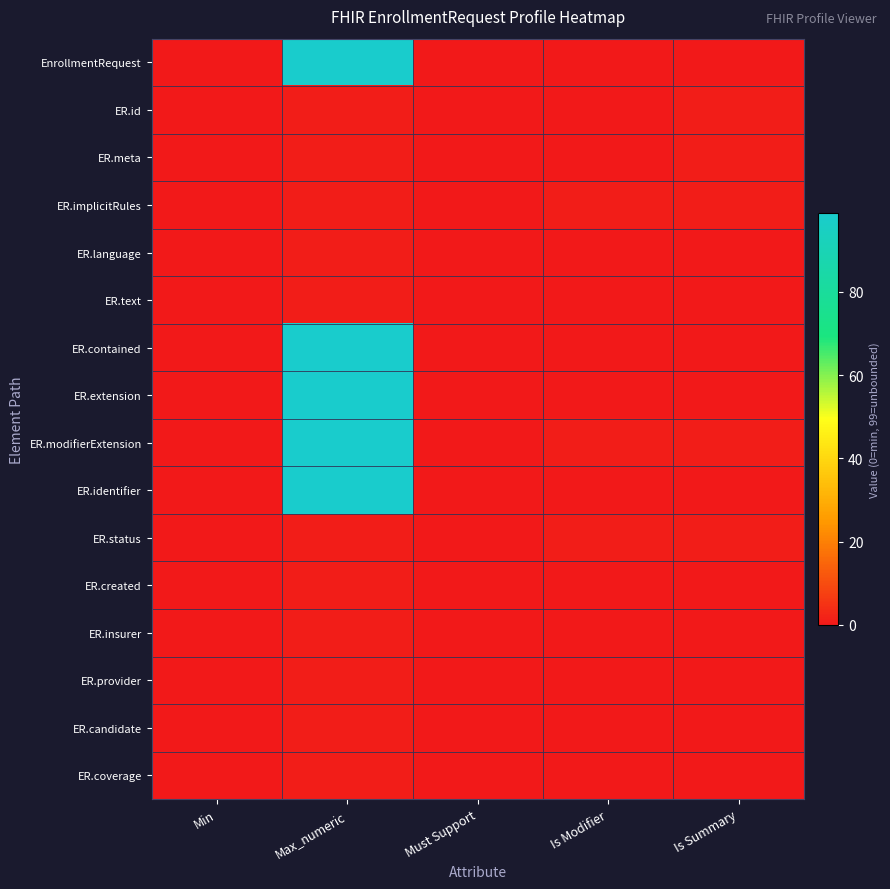

At Max_numeric, list the series in order from largest to smallest.

EnrollmentRequest, ER.contained, ER.extension, ER.modifierExtension, ER.identifier, ER.id, ER.meta, ER.implicitRules, ER.language, ER.text, ER.status, ER.created, ER.insurer, ER.provider, ER.candidate, ER.coverage